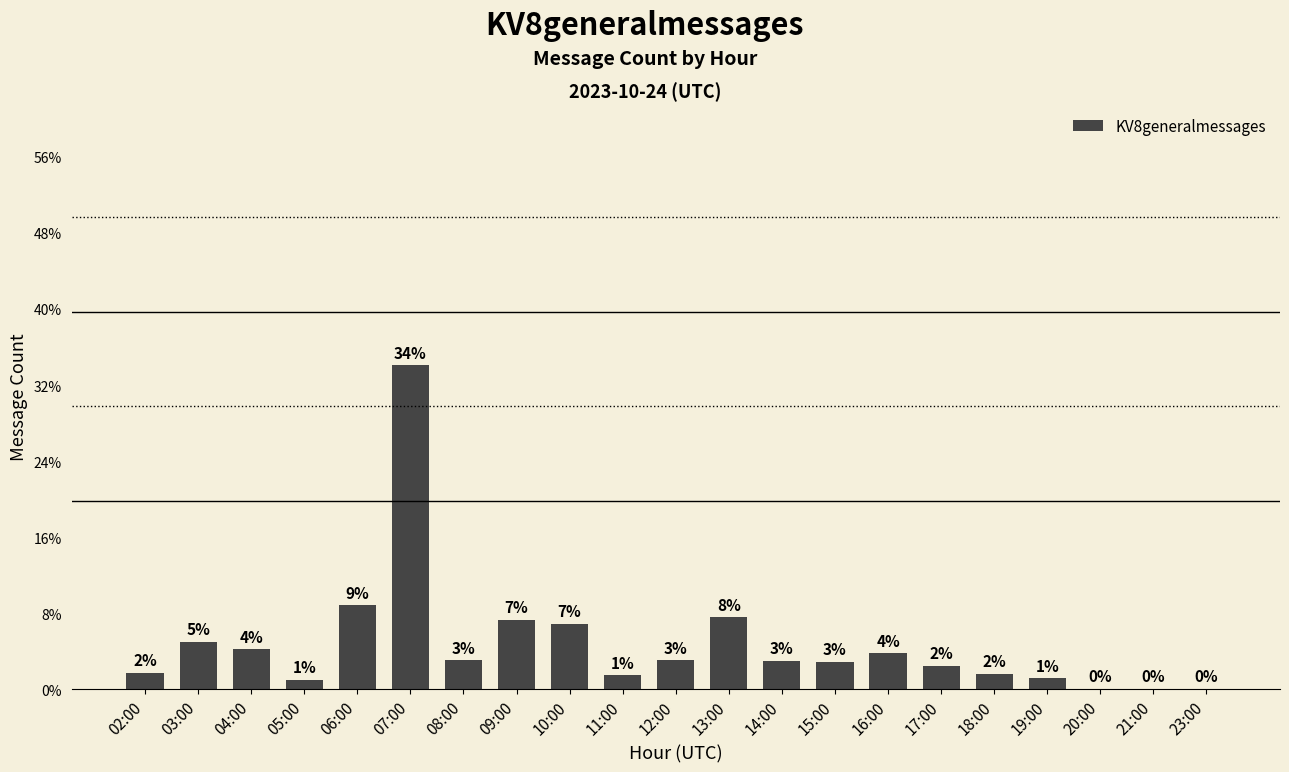

Rank the categories by value from highest to lowest.

07:00, 06:00, 13:00, 09:00, 10:00, 03:00, 04:00, 16:00, 08:00, 12:00, 14:00, 15:00, 17:00, 02:00, 18:00, 11:00, 19:00, 05:00, 20:00, 21:00, 23:00